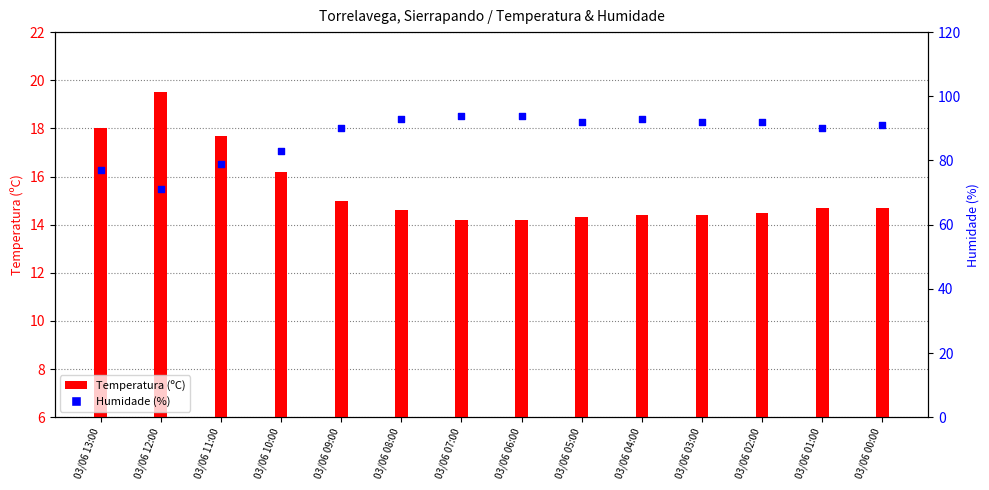

Which series has the largest Y range (max minus min)?

Humidade (%)